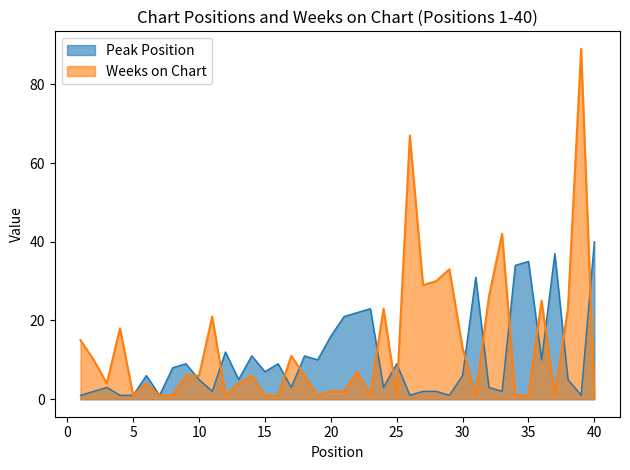

In Peak Position, how many points are lower than both neighbors (excluding endpoints)?

12